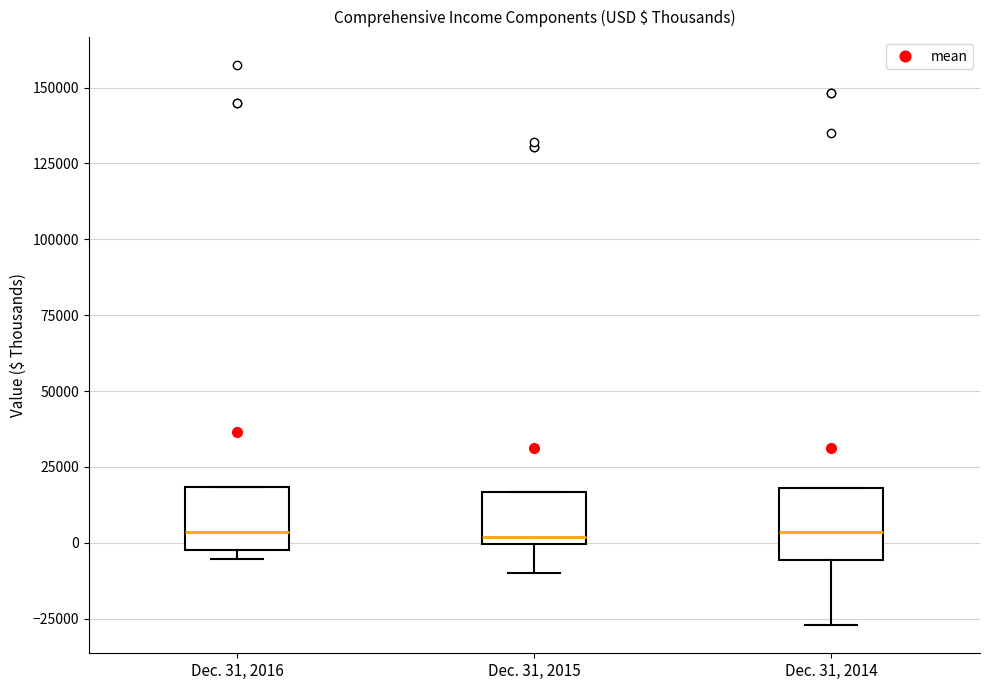

Where is the lower edge of the box for Dec. 31, 2015 on the y-axis? The values are not printed on the chart, so give them approximately, as read against the axis.

0